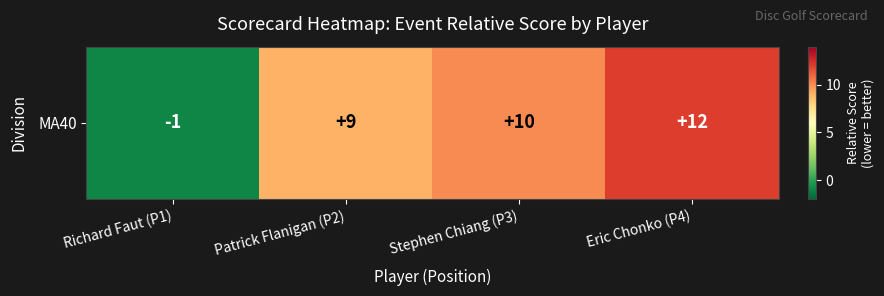

What is the smallest value displayed?

-1